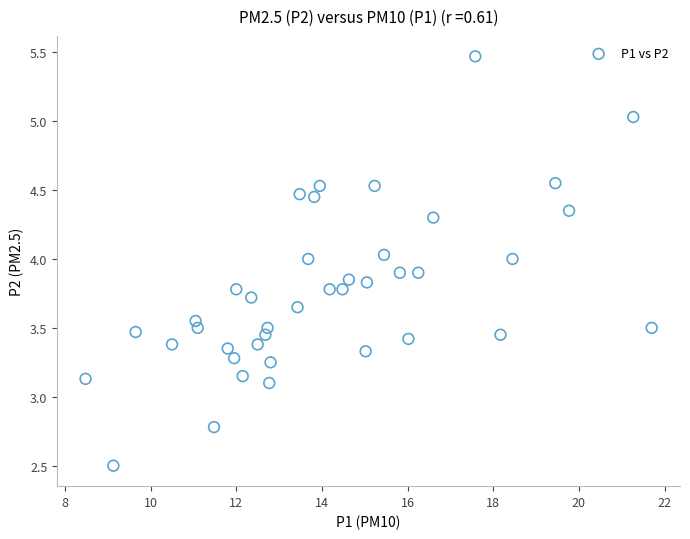

What is the range of Y values (max minus min)?

3.0